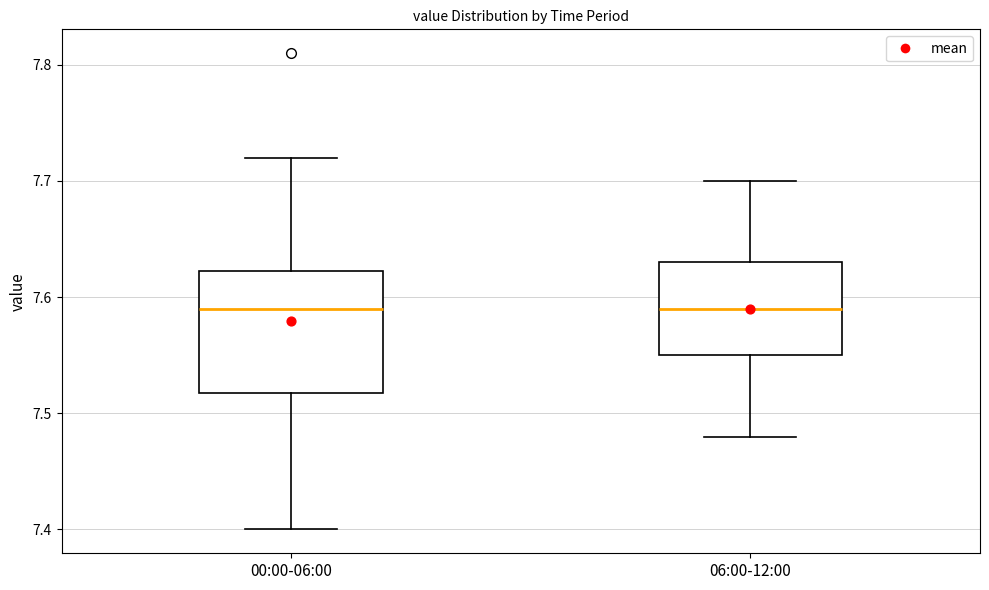

Comparing the boxes themselves (not the whiskers), which one is the tallest?

00:00-06:00